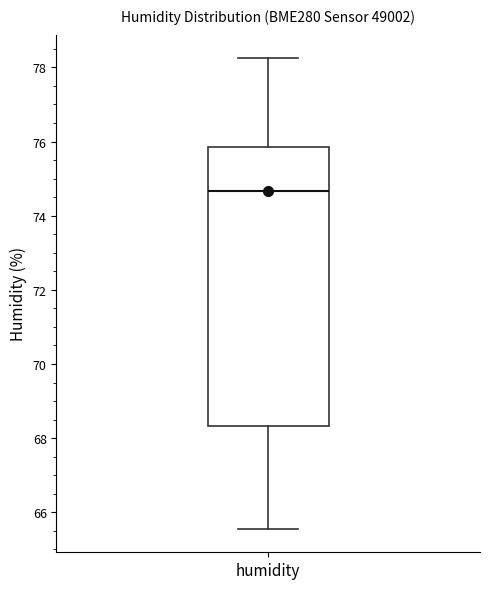

Read this box plot against the y-axis: the position of the median line, the range covered by the box, and the ends of both whiskers. The values are not printed on the chart, so give them approximately, as read against the axis.

median 74.6, box 68.4 to 75.8, whiskers 65.6 to 78.2